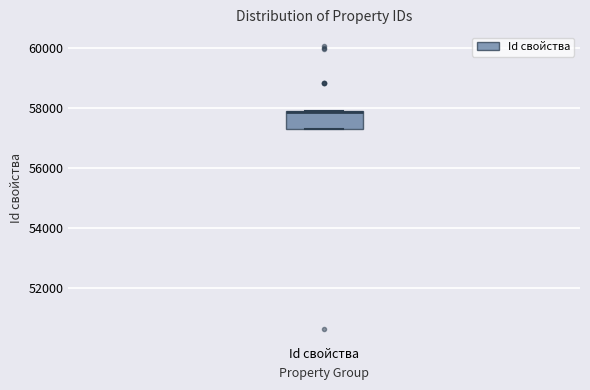

Transcribe this box plot: give where the median line is, the range the box spans, and where the two whiskers end, as read against the y-axis. The values are not printed on the chart, so give them approximately, as read against the axis.

median 57800 (drawn on the box's upper edge), box 57200 to 57800, whiskers 57200 to 57800